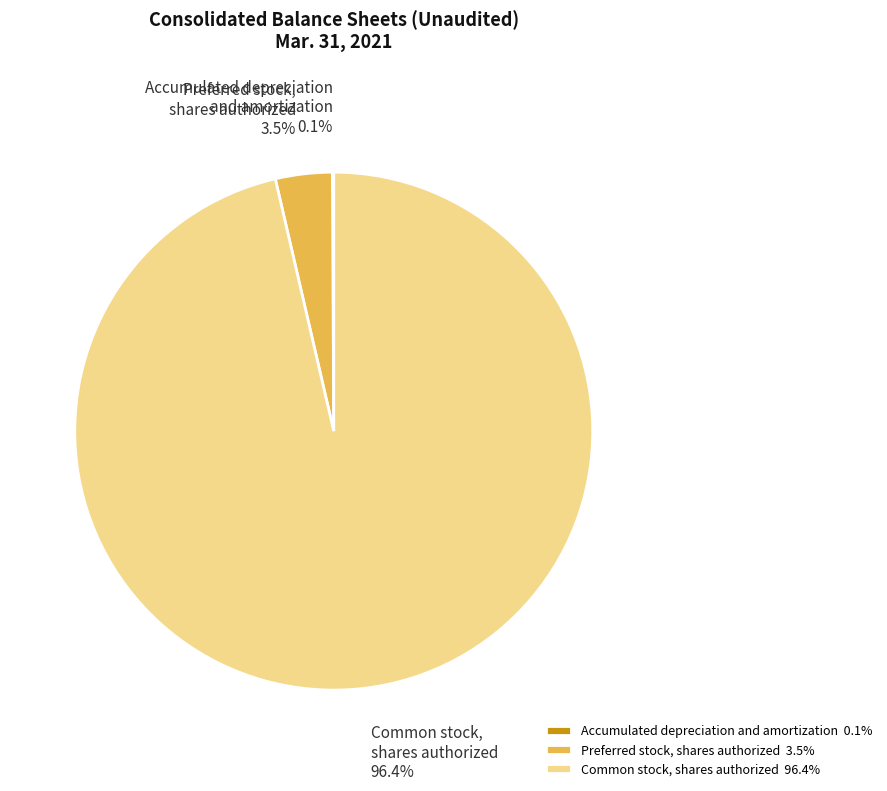

Combined, what portion of the pie is Preferred stock, shares authorized and Common stock, shares authorized?

99.9%